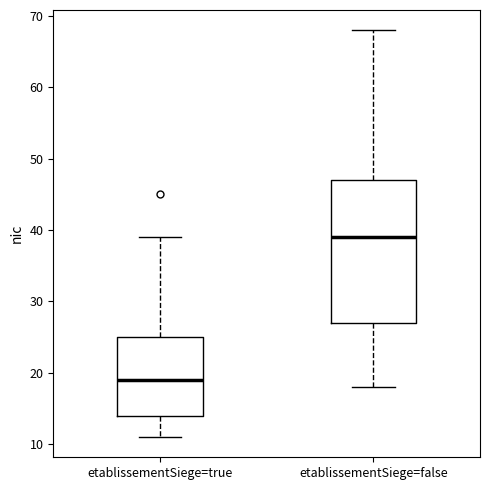

Comparing the boxes themselves (not the whiskers), which one is the tallest?

etablissementSiege=false